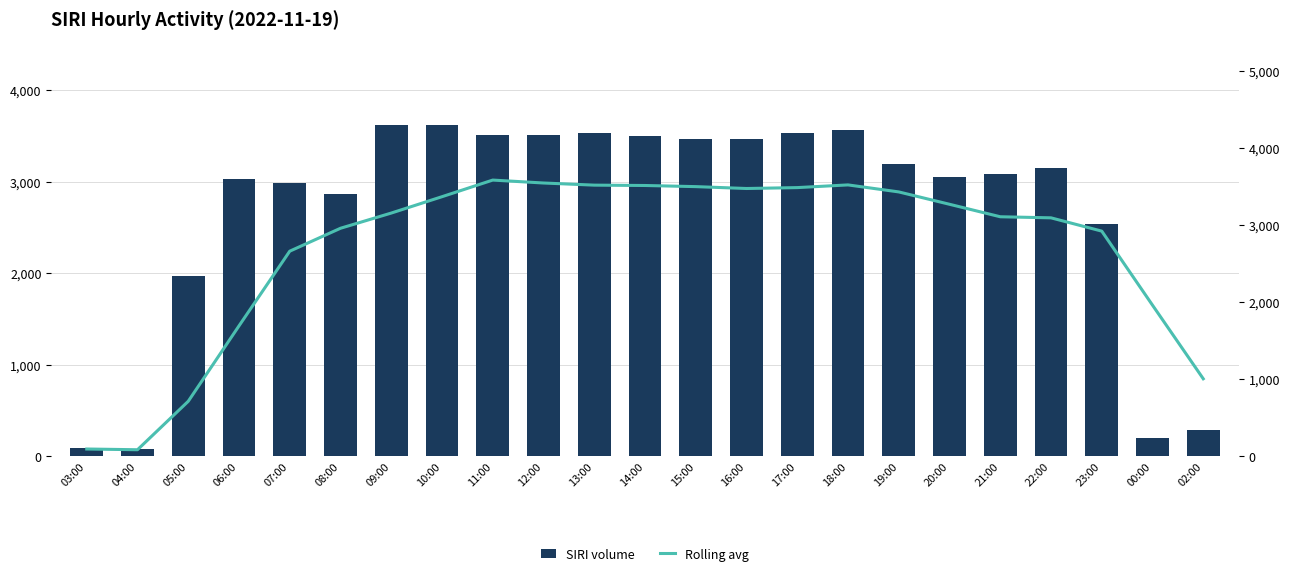

Where does the Rolling avg series first go above 3155?

09:00